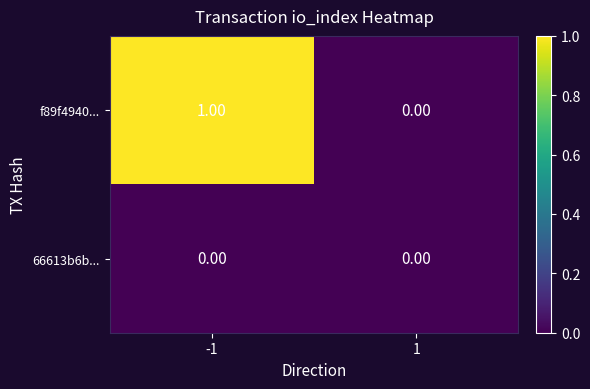

Which series has the largest total across all categories?

f89f4940...